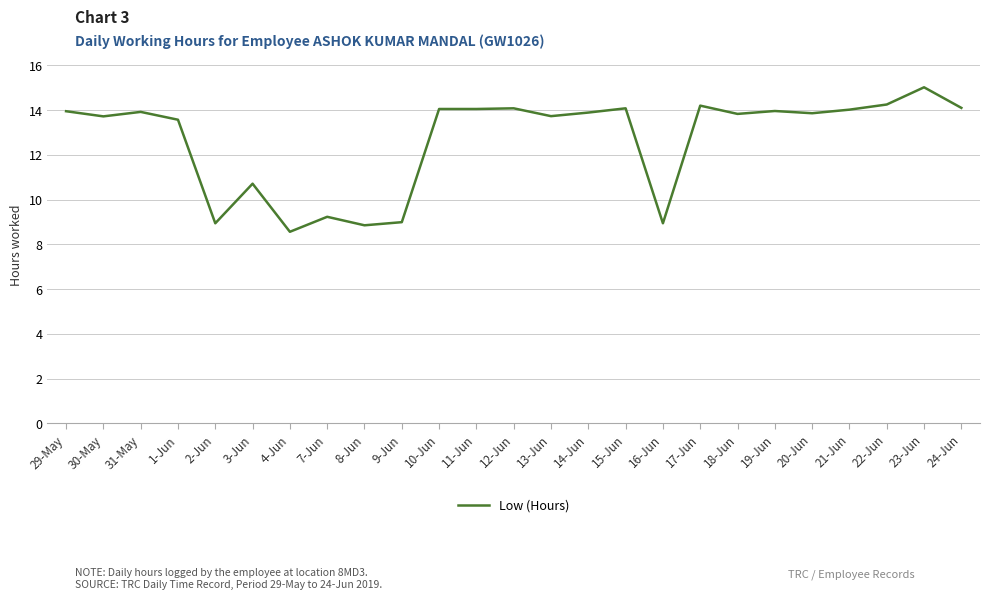

Where is the first local maximum?

31-May